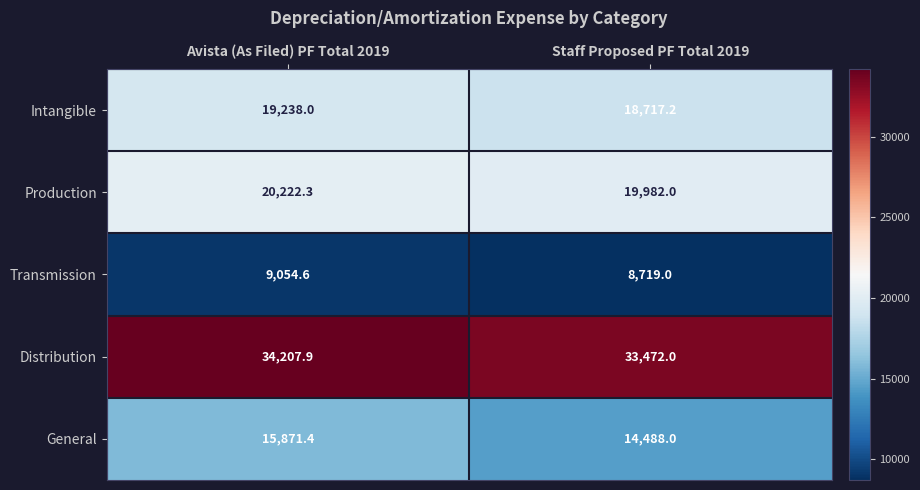

What is the maximum value for Production?

20222.3